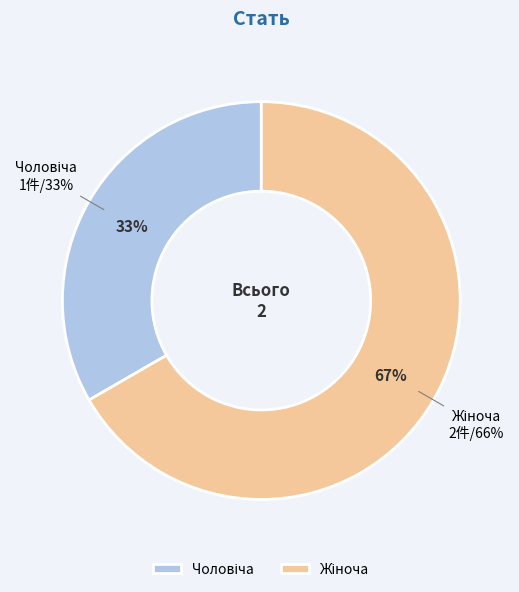

What is the largest slice in the pie chart?

Жіноча